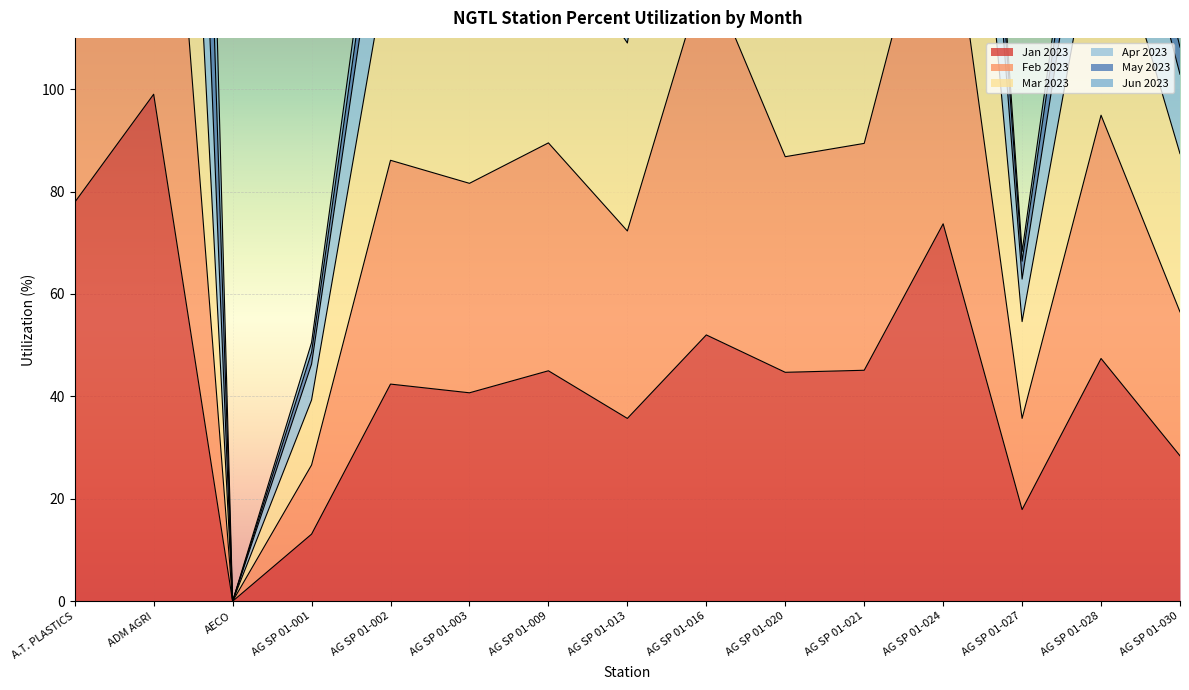

Which category has the highest value across all series?

ADM AGRI